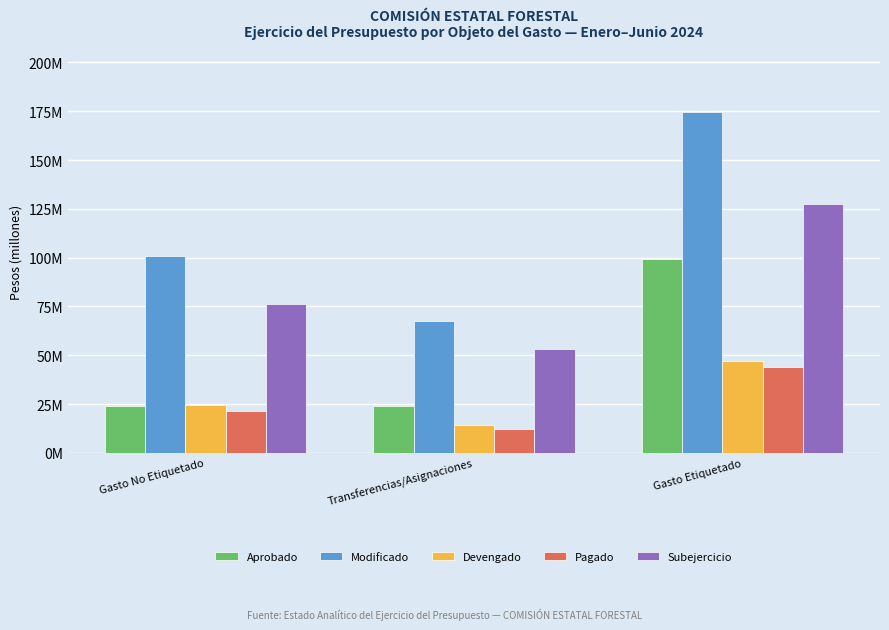

At which label is Aprobado closest to 61779415?

Gasto No Etiquetado